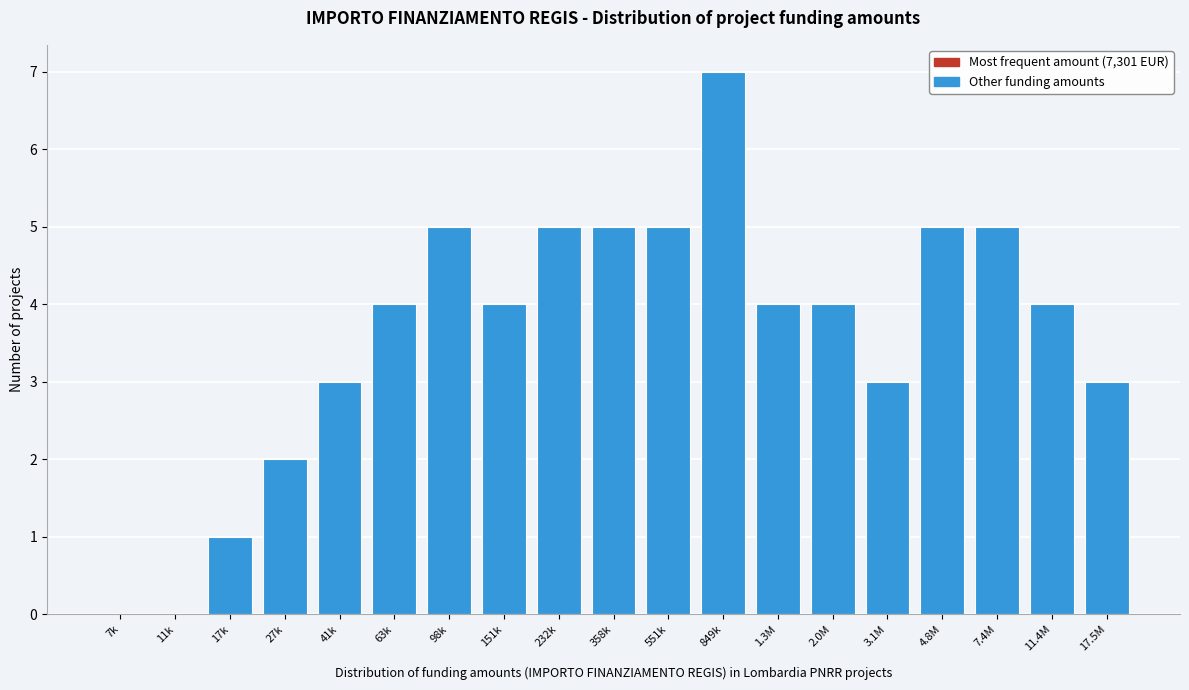

Reading left to right, extract all data points from this chart.

7k=0	11k=0	17k=1	27k=2	41k=3	63k=4	98k=5	151k=4	232k=5	358k=5	551k=5	849k=7	1.3M=4	2.0M=4	3.1M=3	4.8M=5	7.4M=5	11.4M=4	17.5M=3